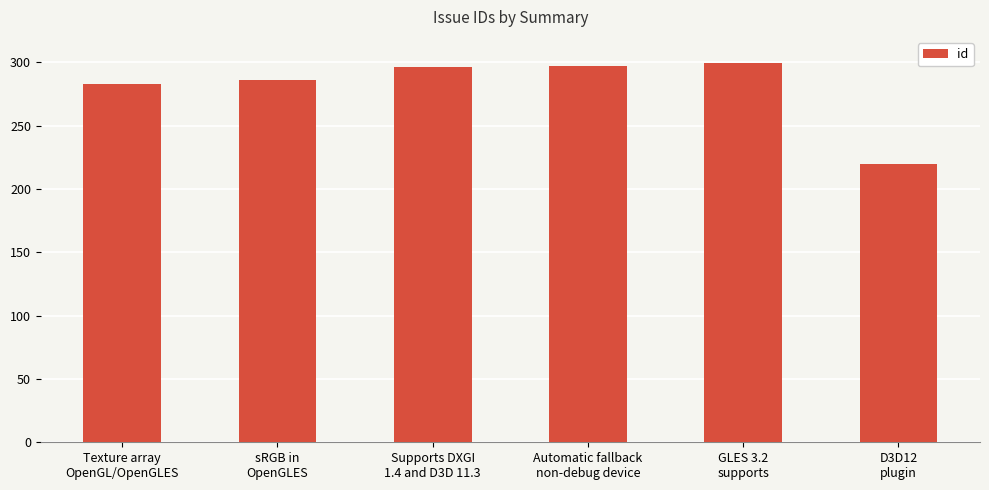

What is the greatest value displayed?

299